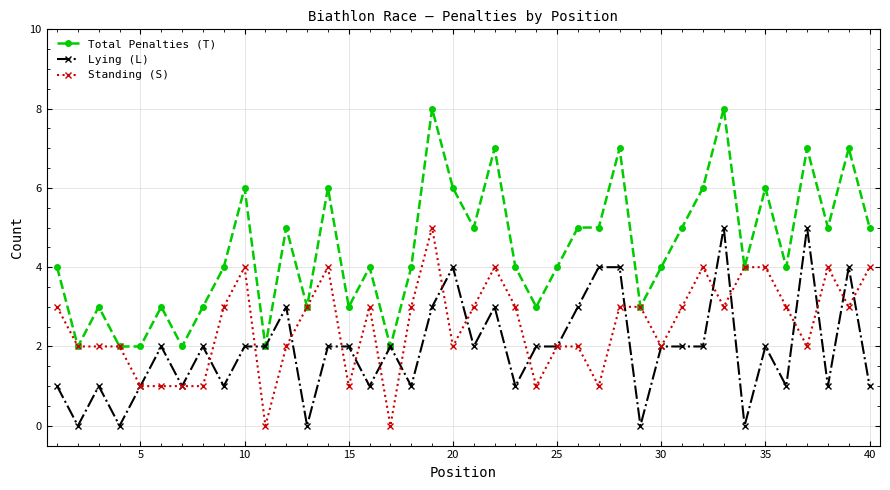

What is the value of the Total Penalties (T) point at the 9th from the left?

4